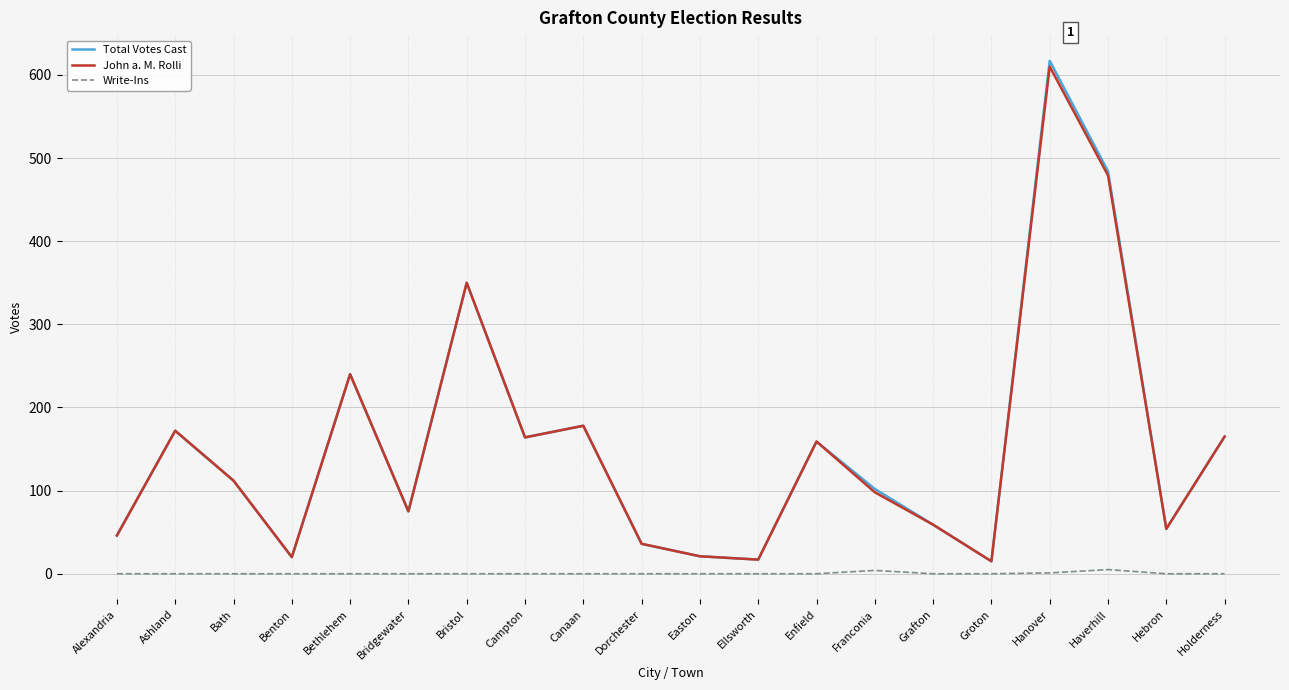

How many interior local peaks does the Total Votes Cast series have?

6